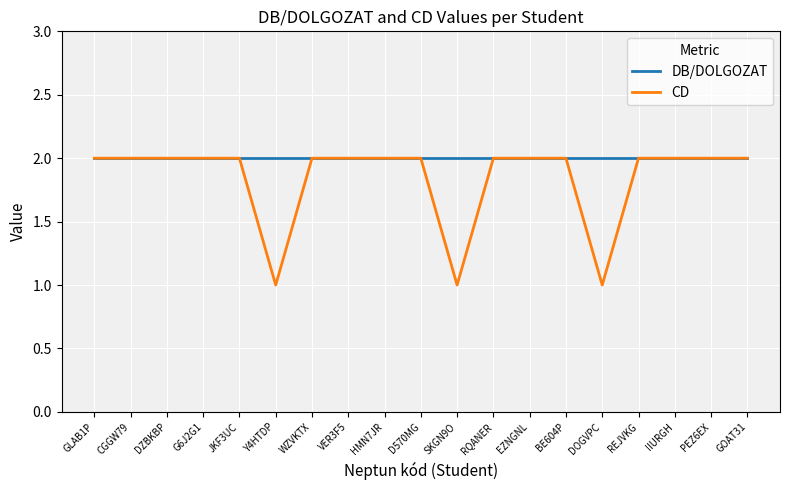

The DB/DOLGOZAT series shows 2 at GLAB1P. True or false?

True